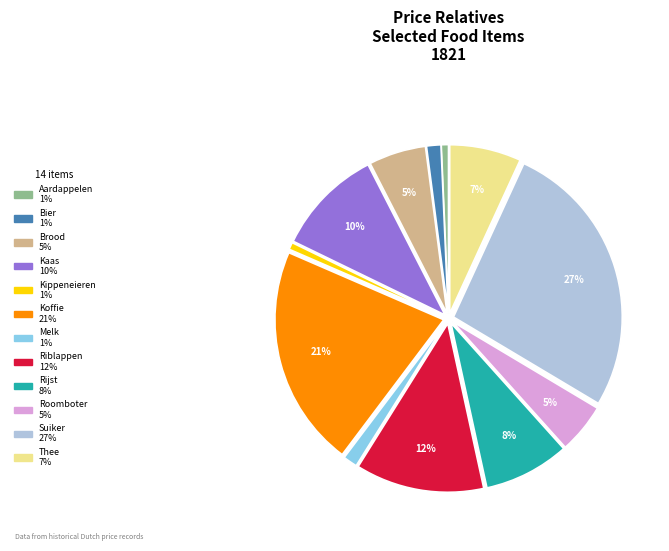

Which slice is the largest?

Suiker